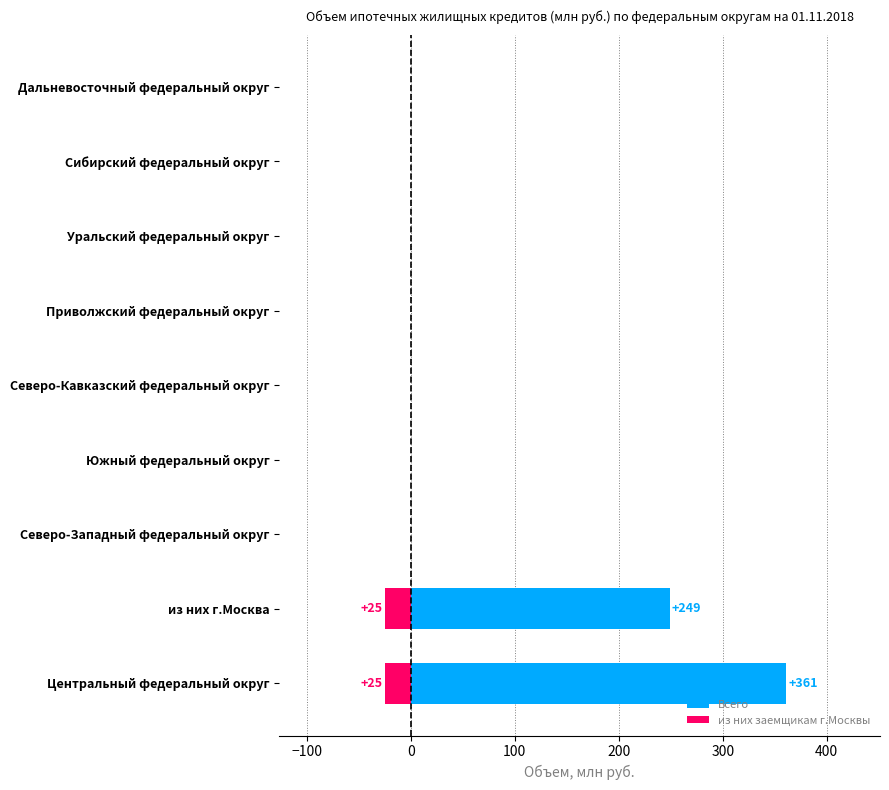

Rank the series at Северо-Западный федеральный округ from highest to lowest value.

Всего, из них заемщикам г.Москвы